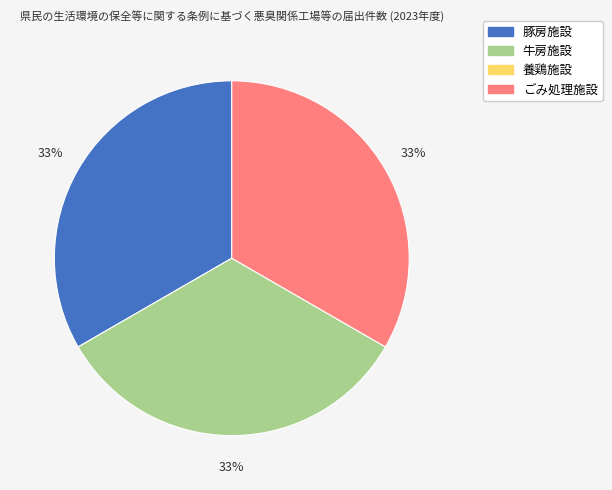

Is there any slice that represents more than half of the pie?

No